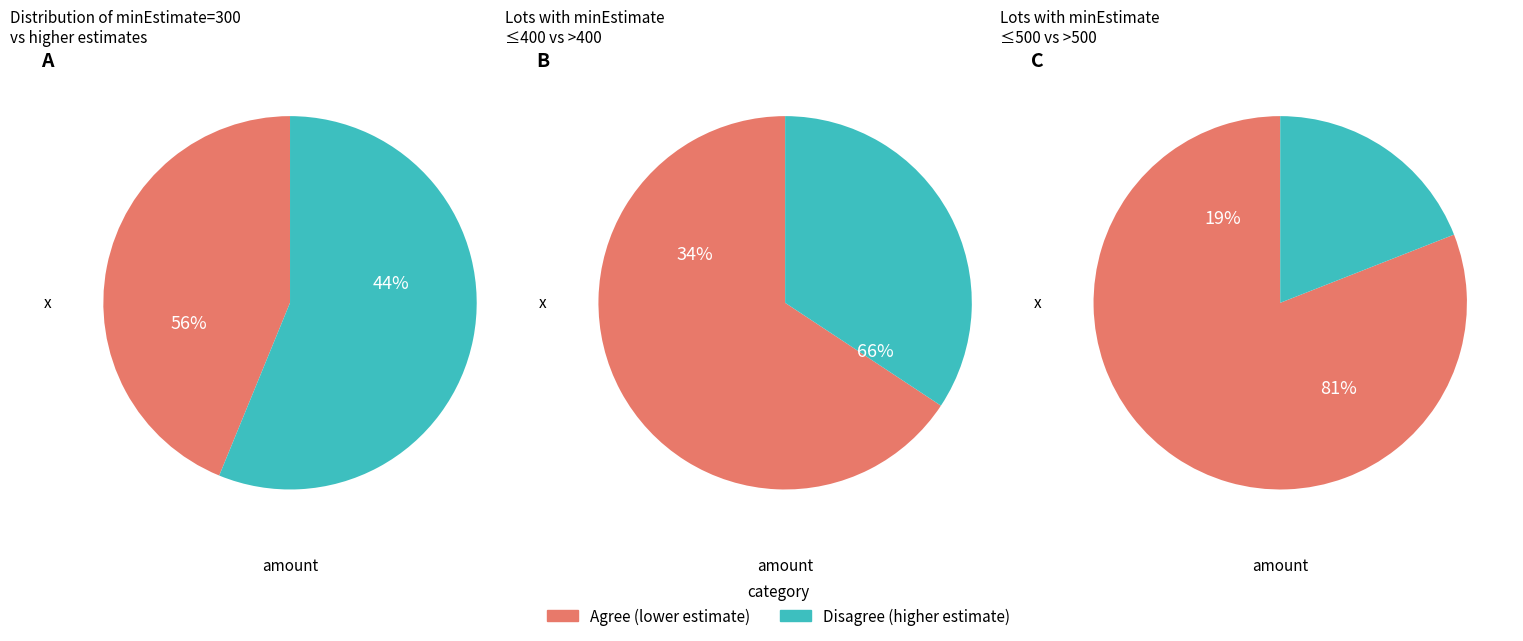

How many slices are in this pie chart?

6